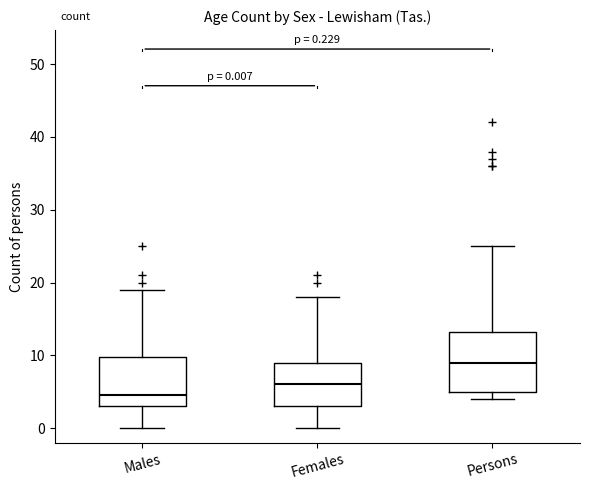

Which box is the tallest, from its lower edge to its upper edge?

Persons